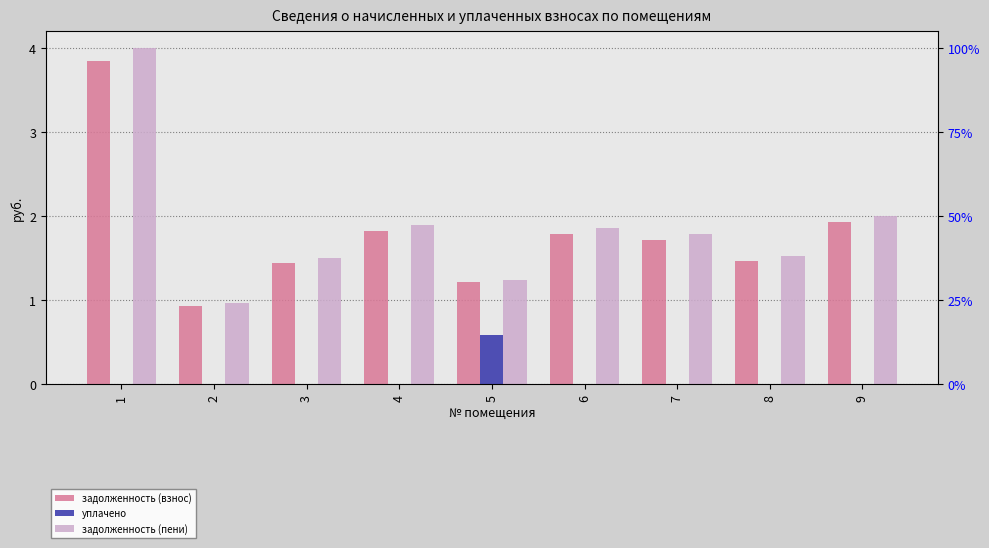

What is the minimum value for задолженность (взнос)?

0.9